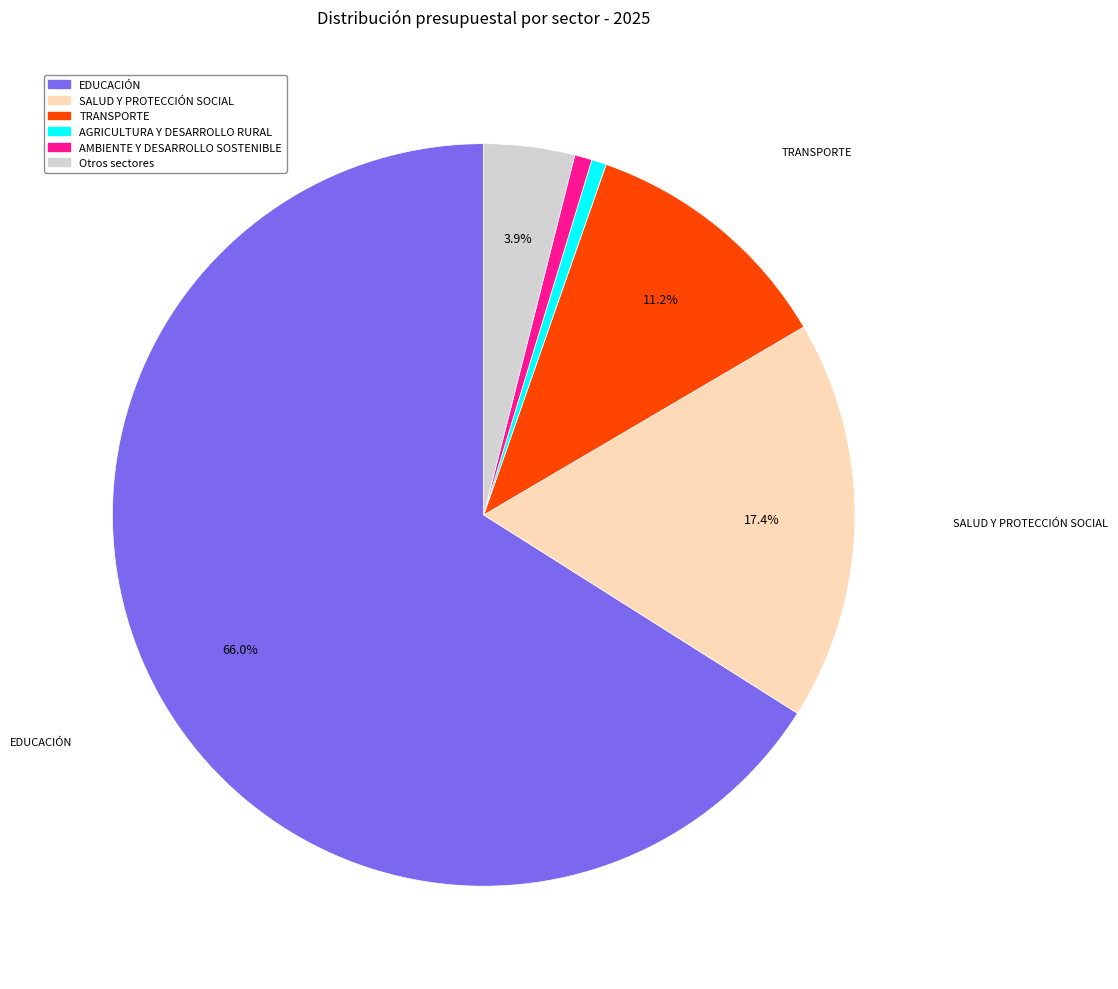

The AMBIENTE Y DESARROLLO SOSTENIBLE slice represents 6% of the pie. True or false?

False